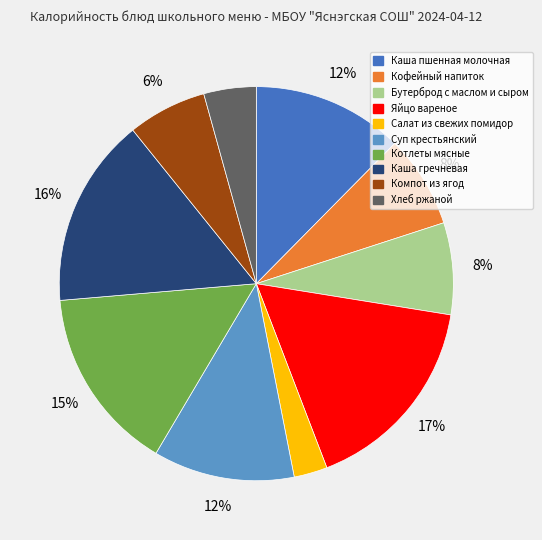

The Компот из ягод slice represents 20% of the pie. True or false?

False